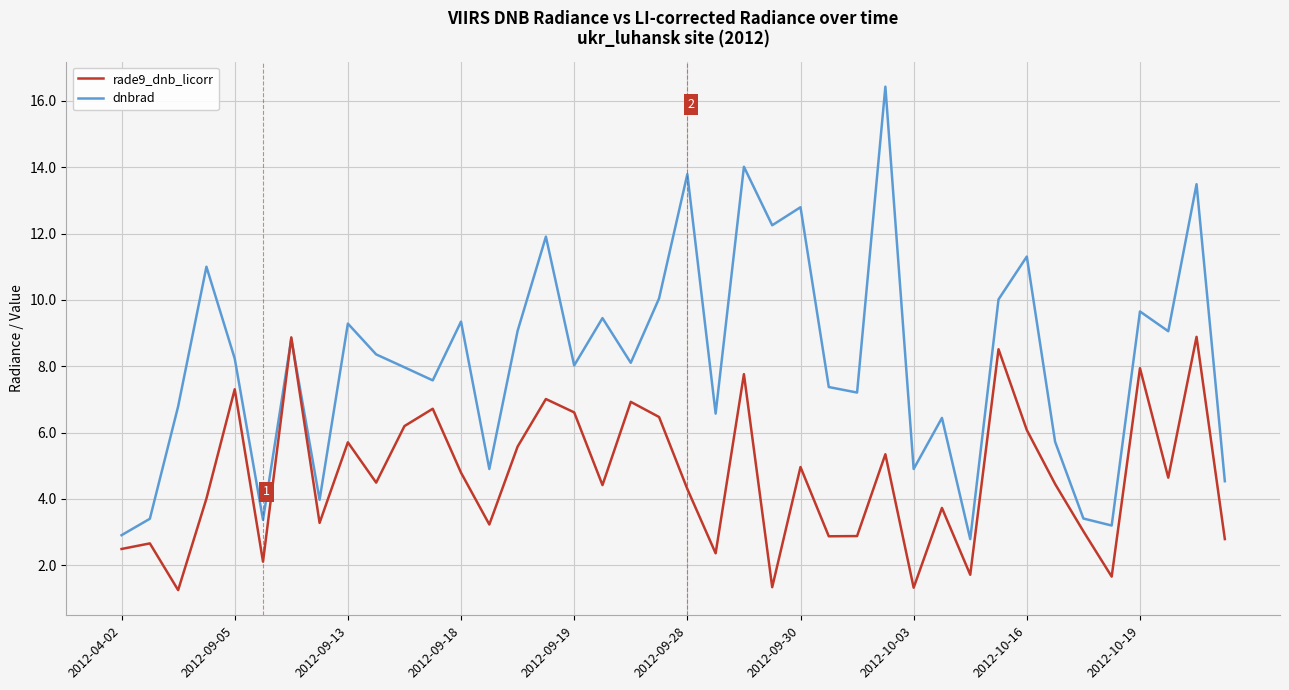

List the series in order of their peak value, lowest first.

rade9_dnb_licorr, dnbrad